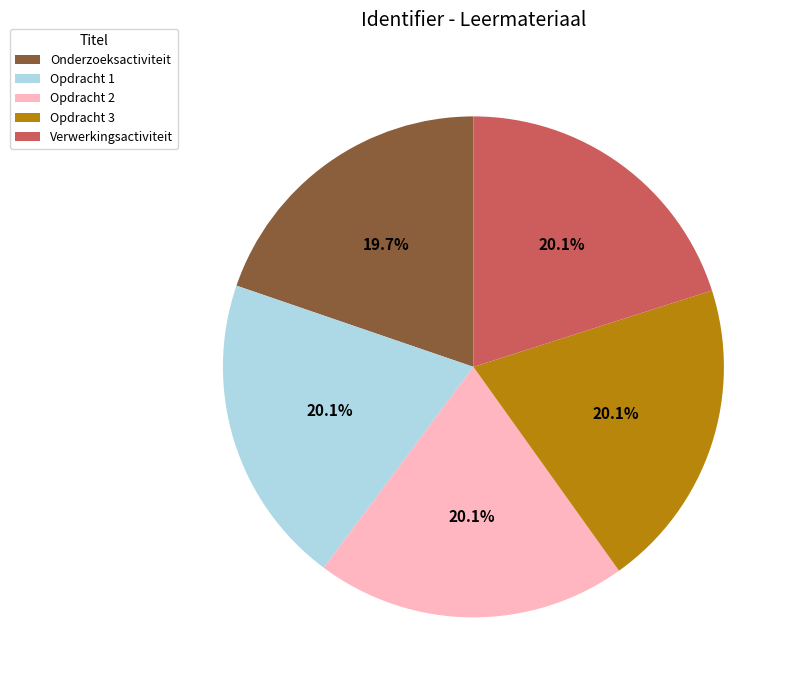

Is there any slice that represents more than half of the pie?

No